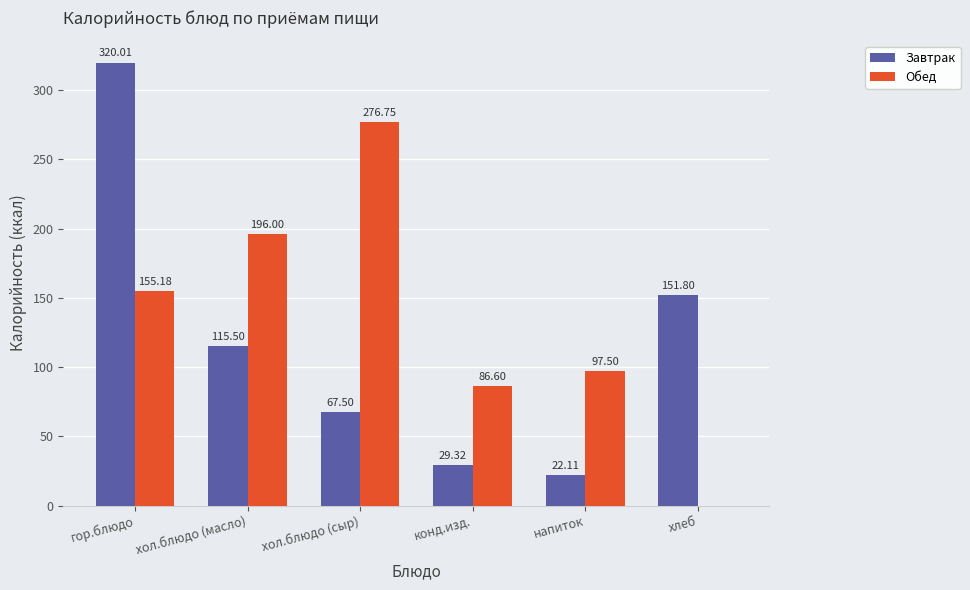

Reading left to right, extract all data points from this chart.

Завтрак: гор.блюдо=320.0	хол.блюдо (масло)=115.5	хол.блюдо (сыр)=67.5	конд.изд.=29.3	напиток=22.1	хлеб=151.8
Обед: гор.блюдо=155.2	хол.блюдо (масло)=196.0	хол.блюдо (сыр)=276.8	конд.изд.=86.6	напиток=97.5	хлеб=0.0